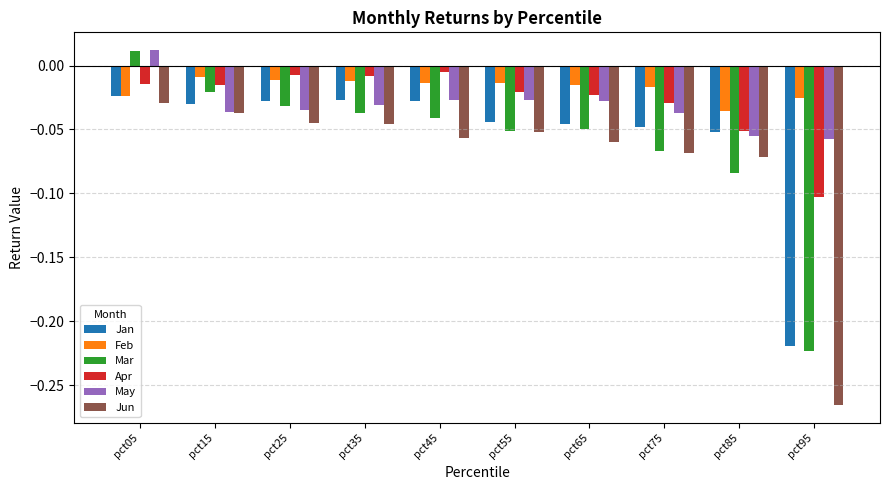

Is the value of Mar at pct15 greater than the value of Apr at pct45?

No